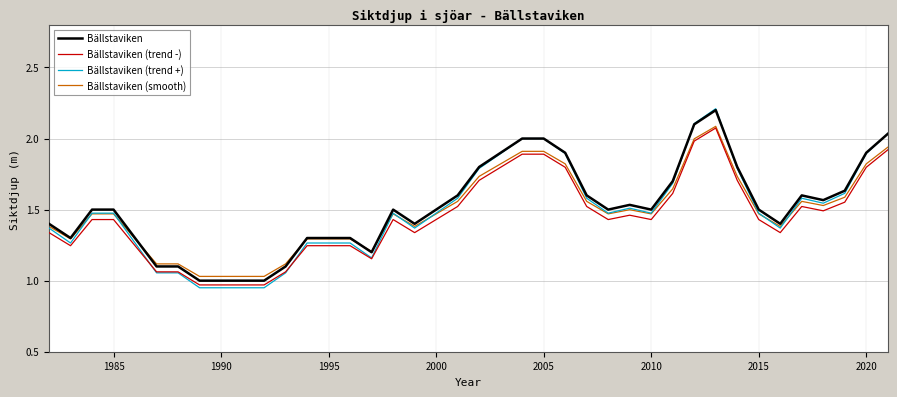

What is the greatest value displayed?

2.2